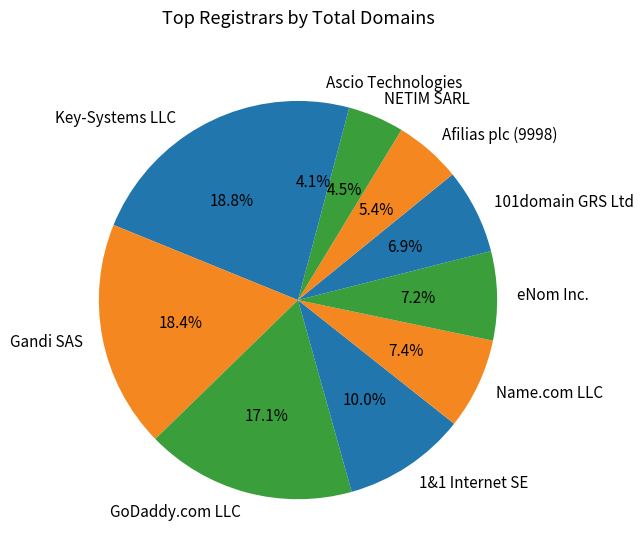

Between Gandi SAS and NETIM SARL, which is larger?

Gandi SAS